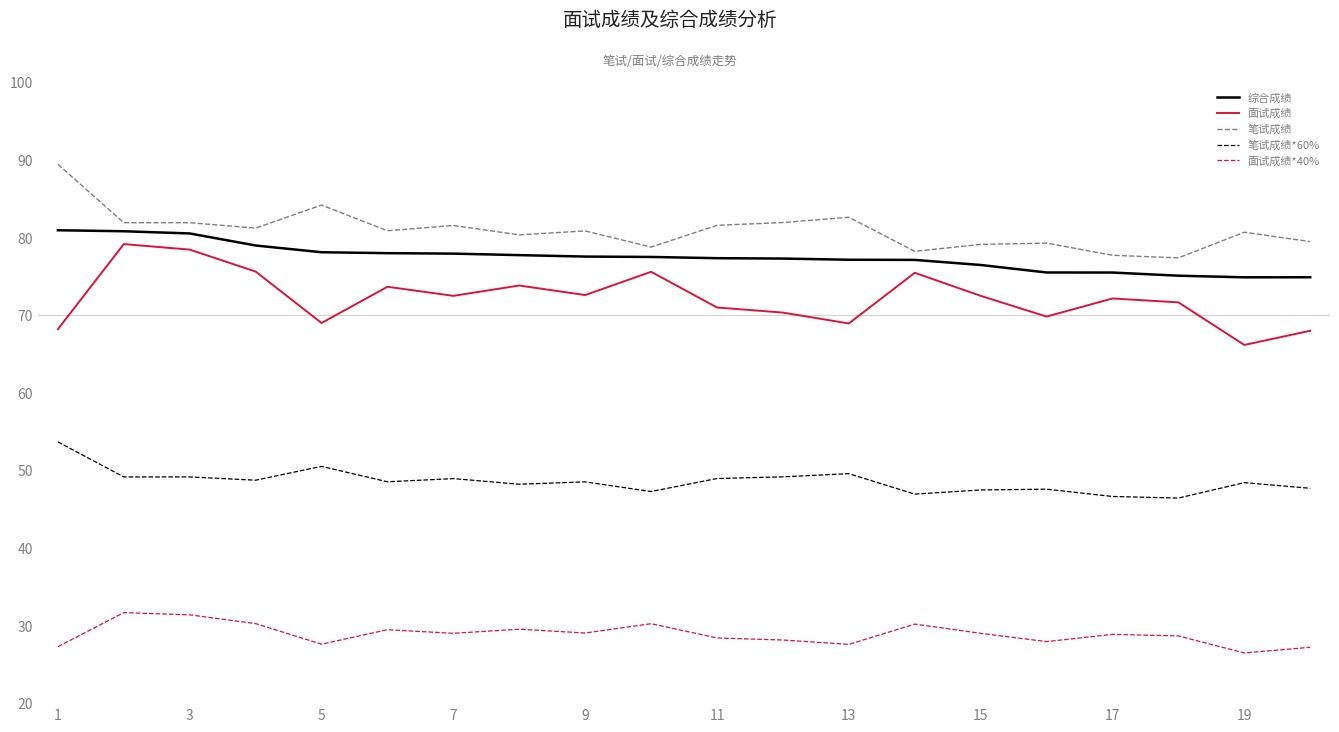

What is the difference between the maximum and minimum values in the 笔试成绩*60% series?

7.2